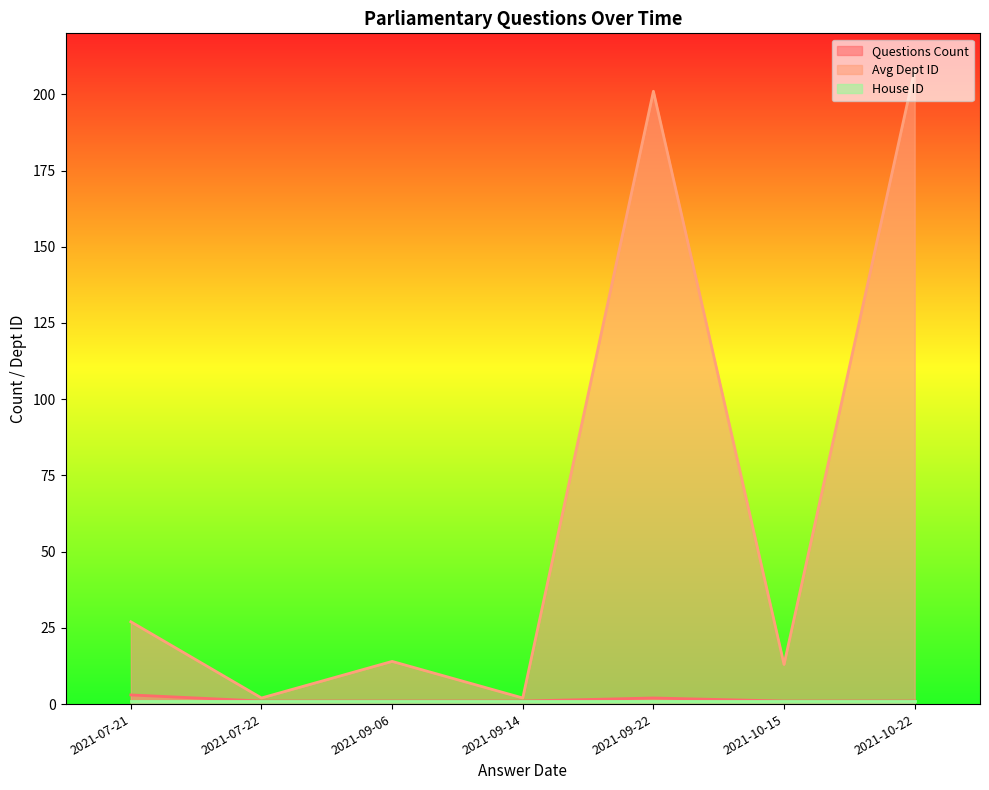

What is the value of the Avg Dept ID point at the 6th from the left?

13